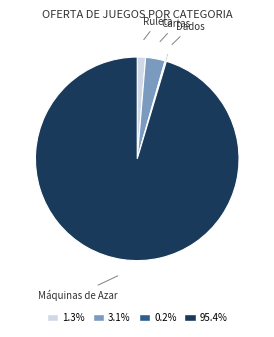

What is the largest slice in the pie chart?

Máquinas de Azar